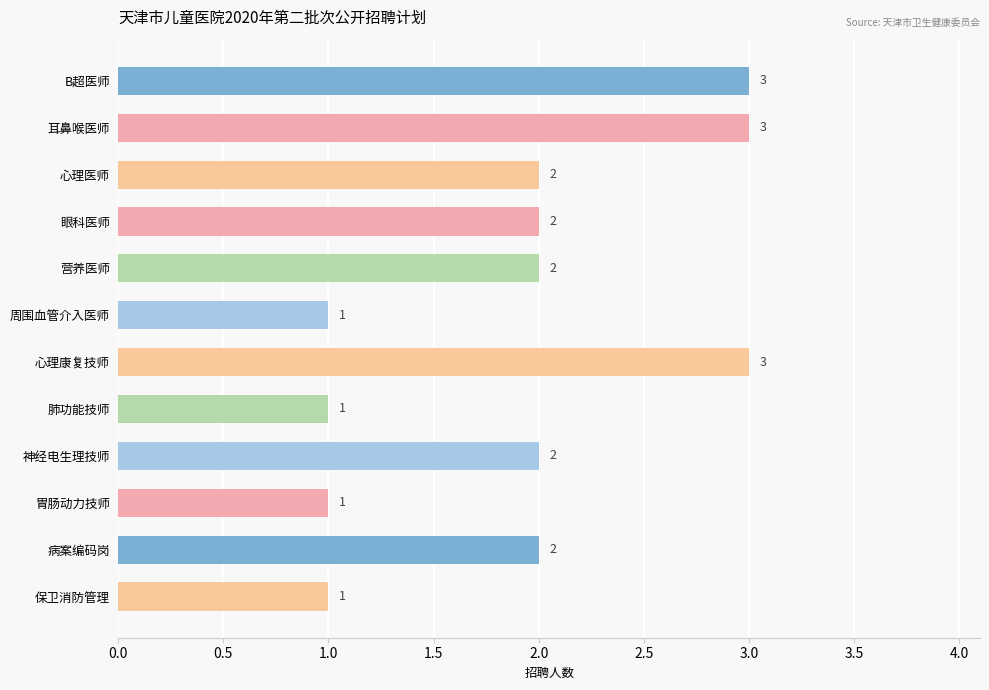

True or false: the data shows 1 at 肺功能技师.

True